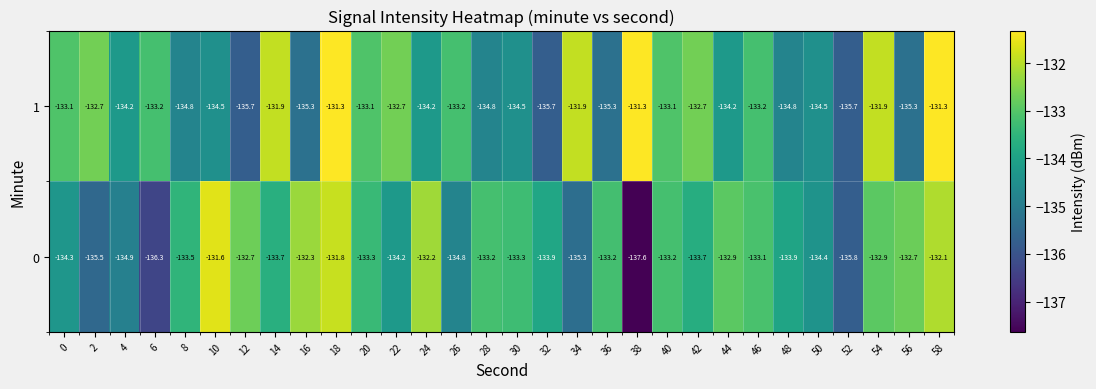

Is it true that 0 equals -134.8 at 26?

True